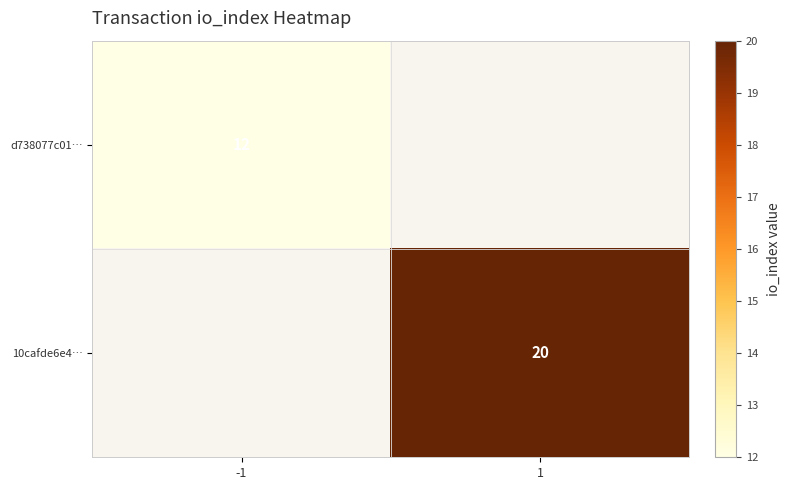

The value of 10cafde6e4… at 1 is 9. True or false?

False